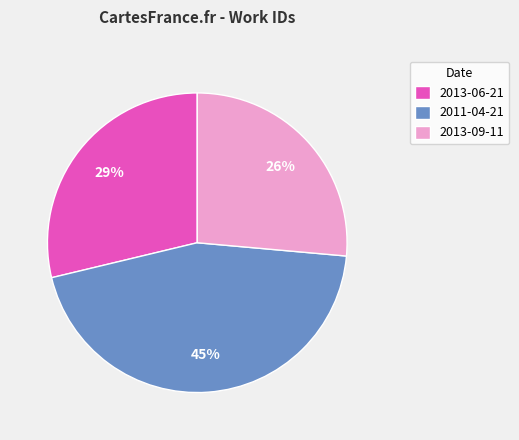

What is the largest slice in the pie chart?

2011-04-21